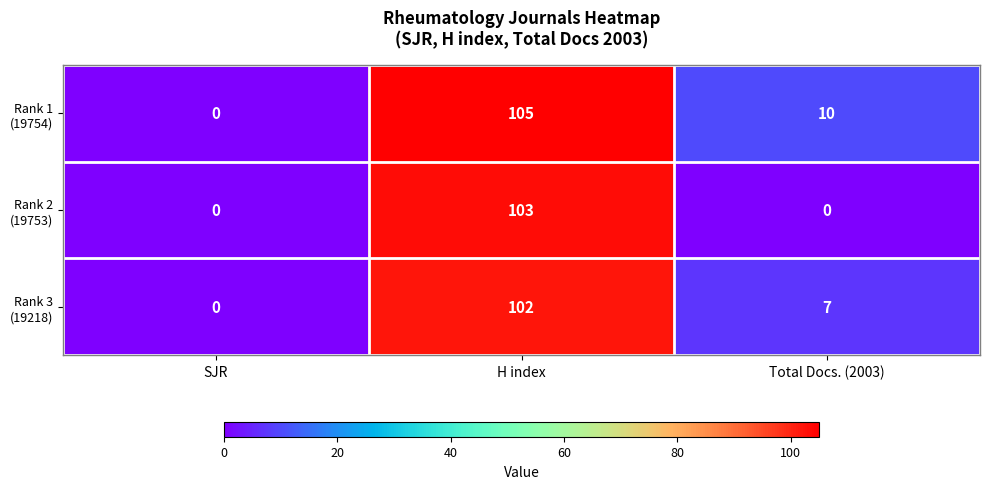

Count the number of data series in this chart.

3